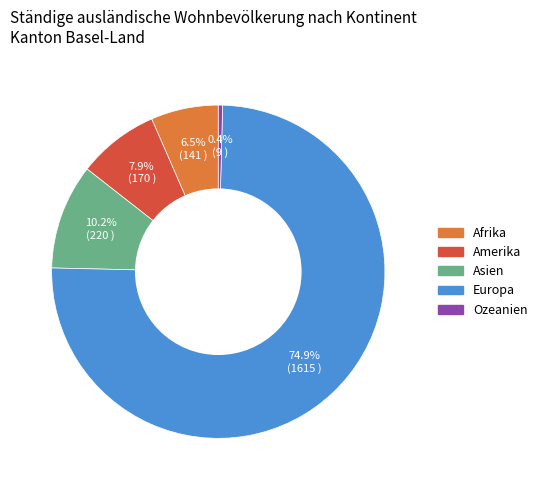

Which category has the biggest portion of the pie?

Europa